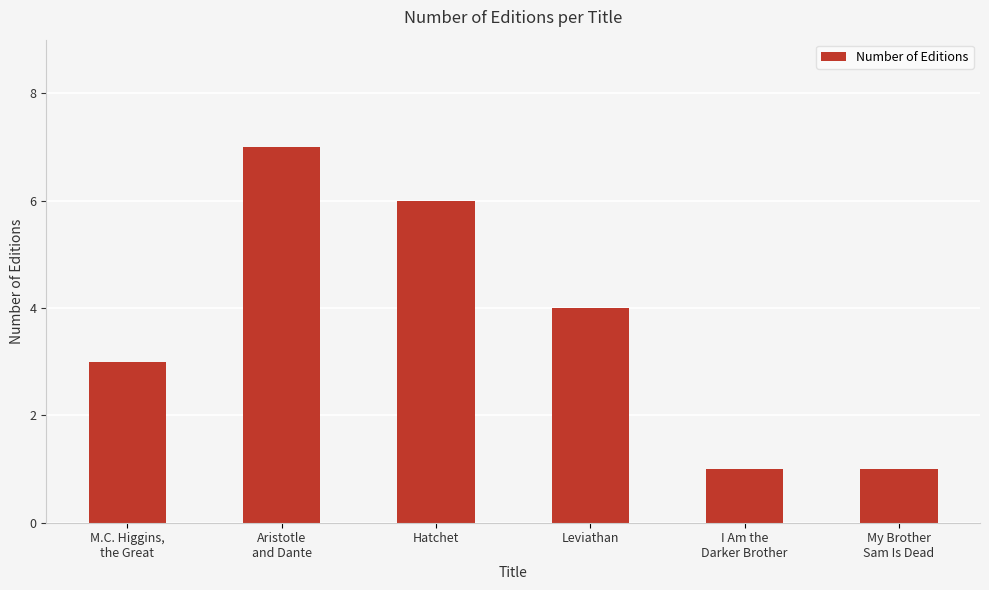

What is the change in value from Leviathan to My Brother
Sam Is Dead?

-3